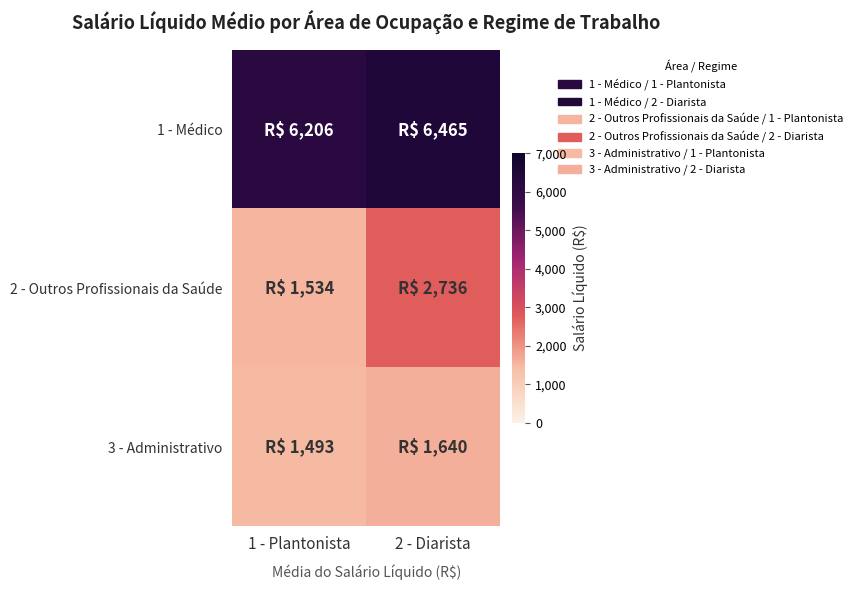

What is the difference between the highest and lowest values at 1 - Plantonista?

4713.3